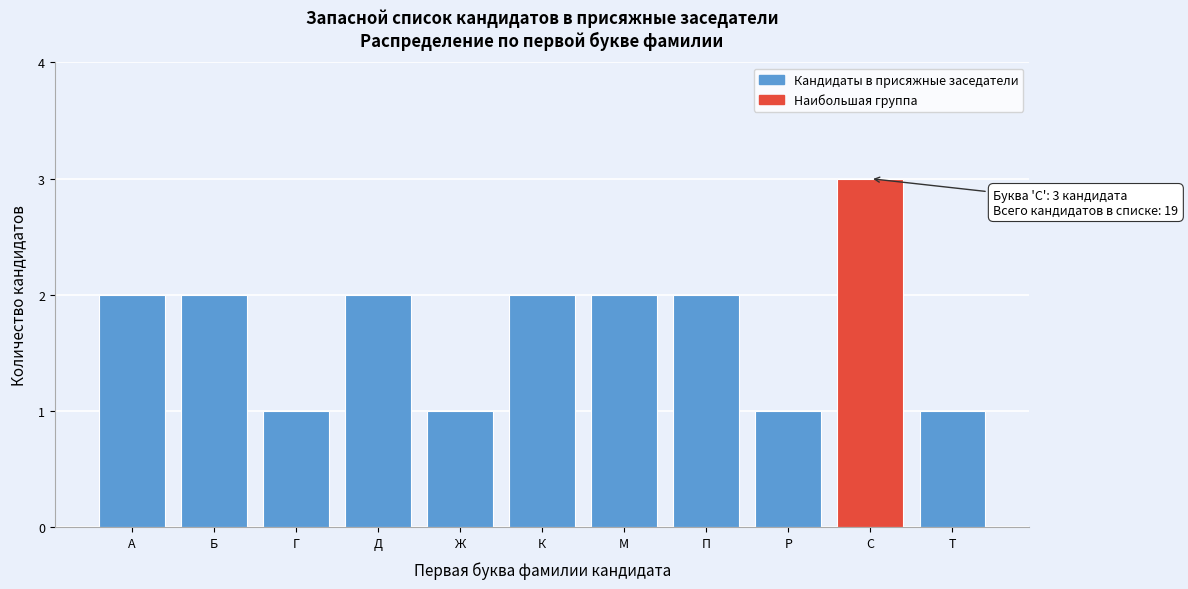

Reading left to right, extract all data points from this chart.

2	2	1	2	1	2	2	2	1	3	1